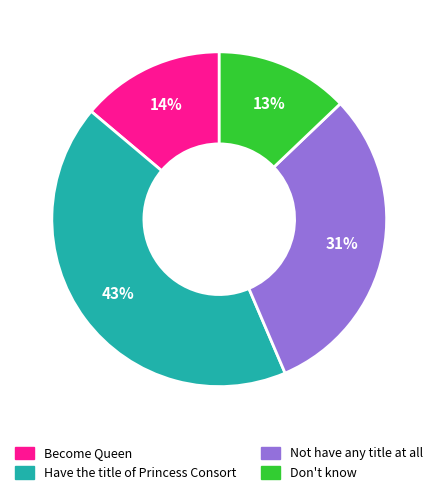

What percentage is the Don't know slice, to the nearest percent?

13%